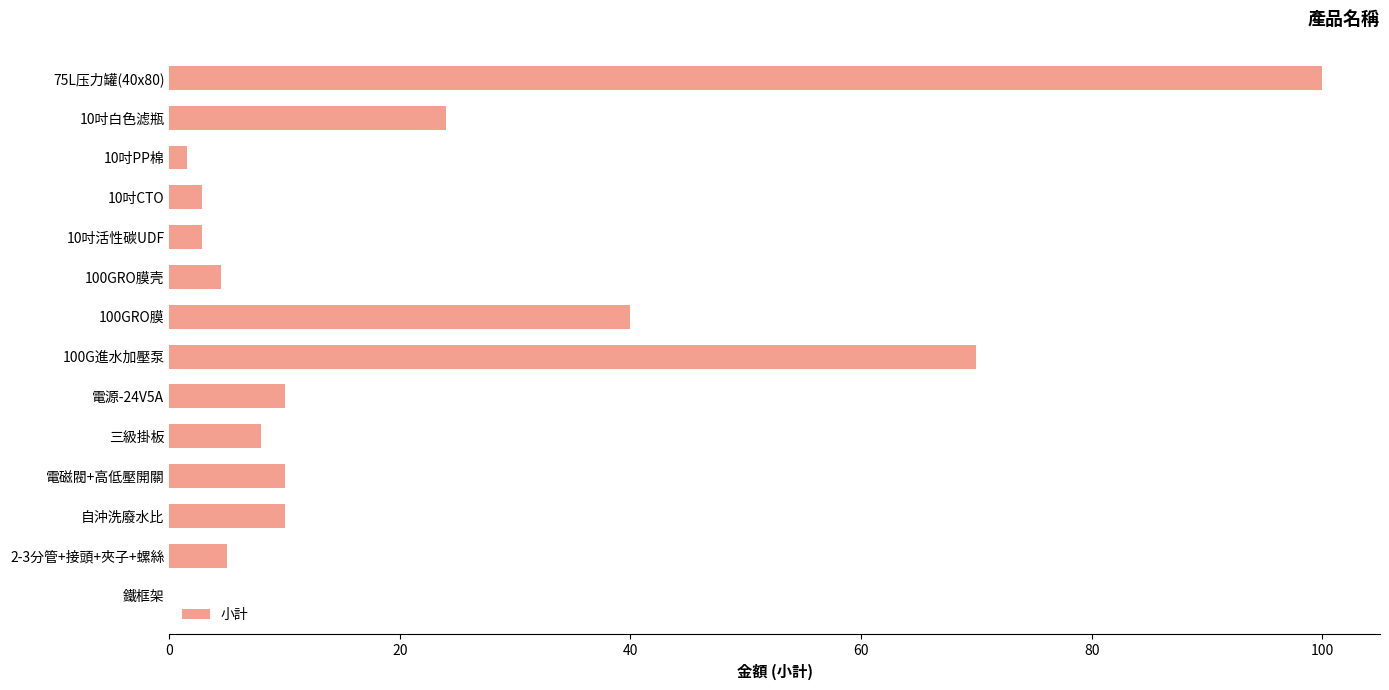

What is the ratio of the value at 2-3分管+接頭+夾子+螺絲 to the value at 100GRO膜壳?

1.1